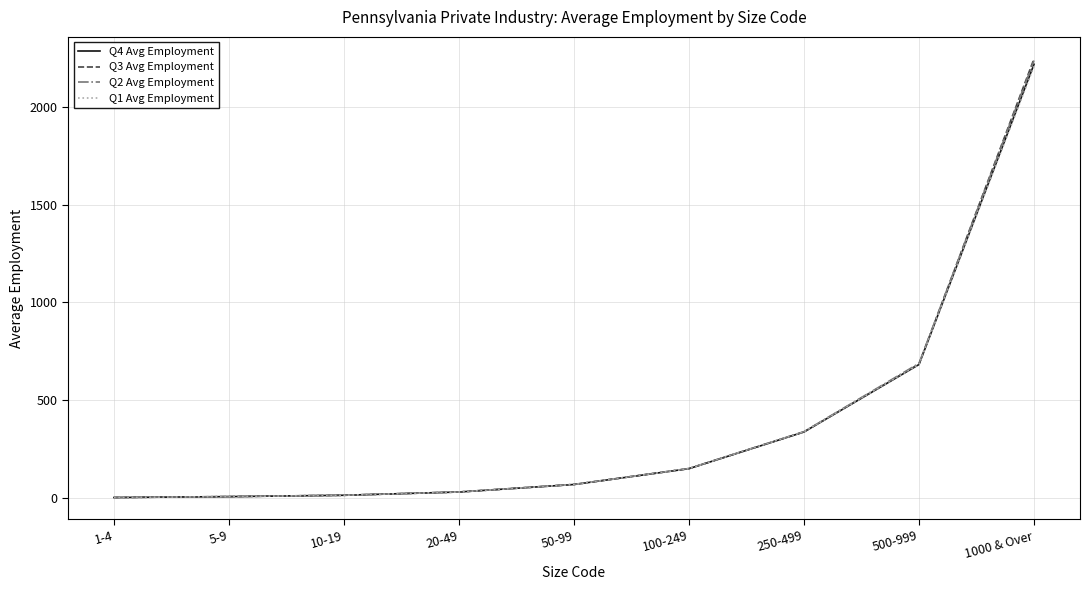

How many lines are shown in the chart?

4